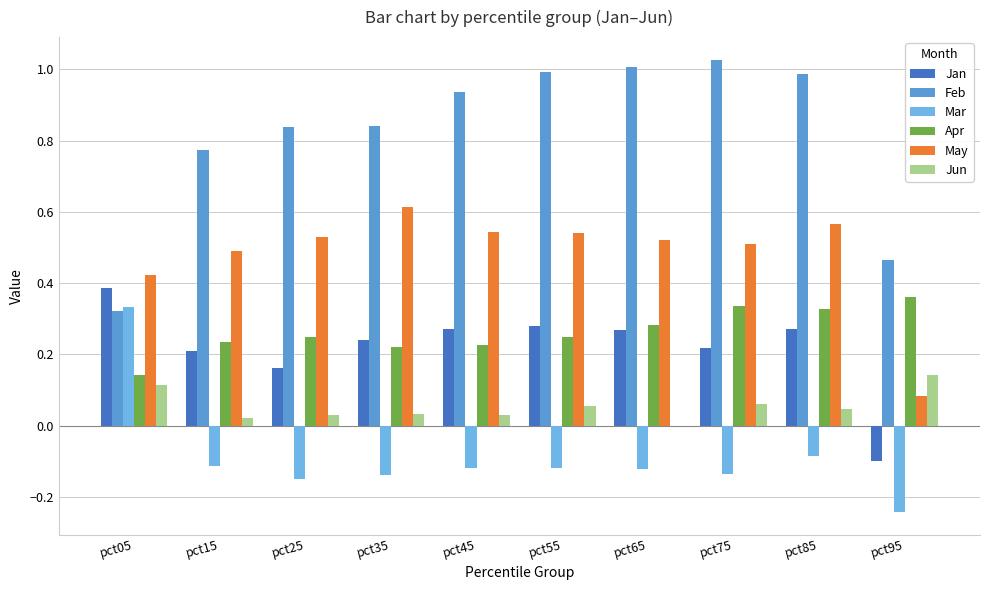

How many groups of bars are there?

10